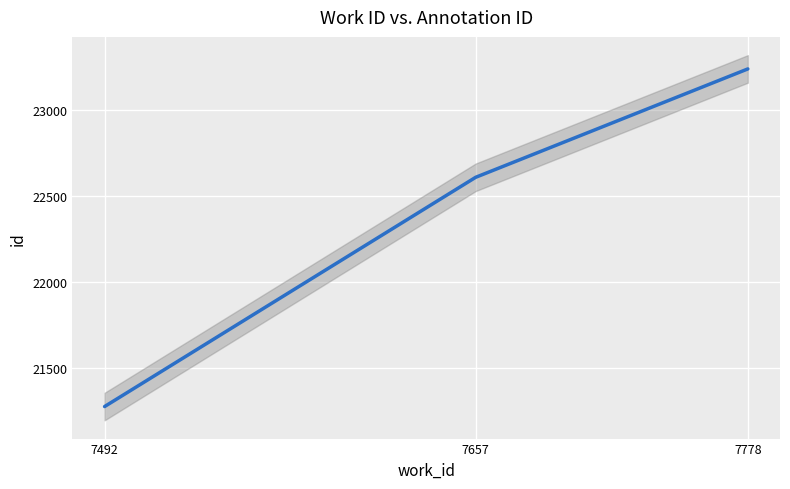

What is the smallest value displayed?

21277.0